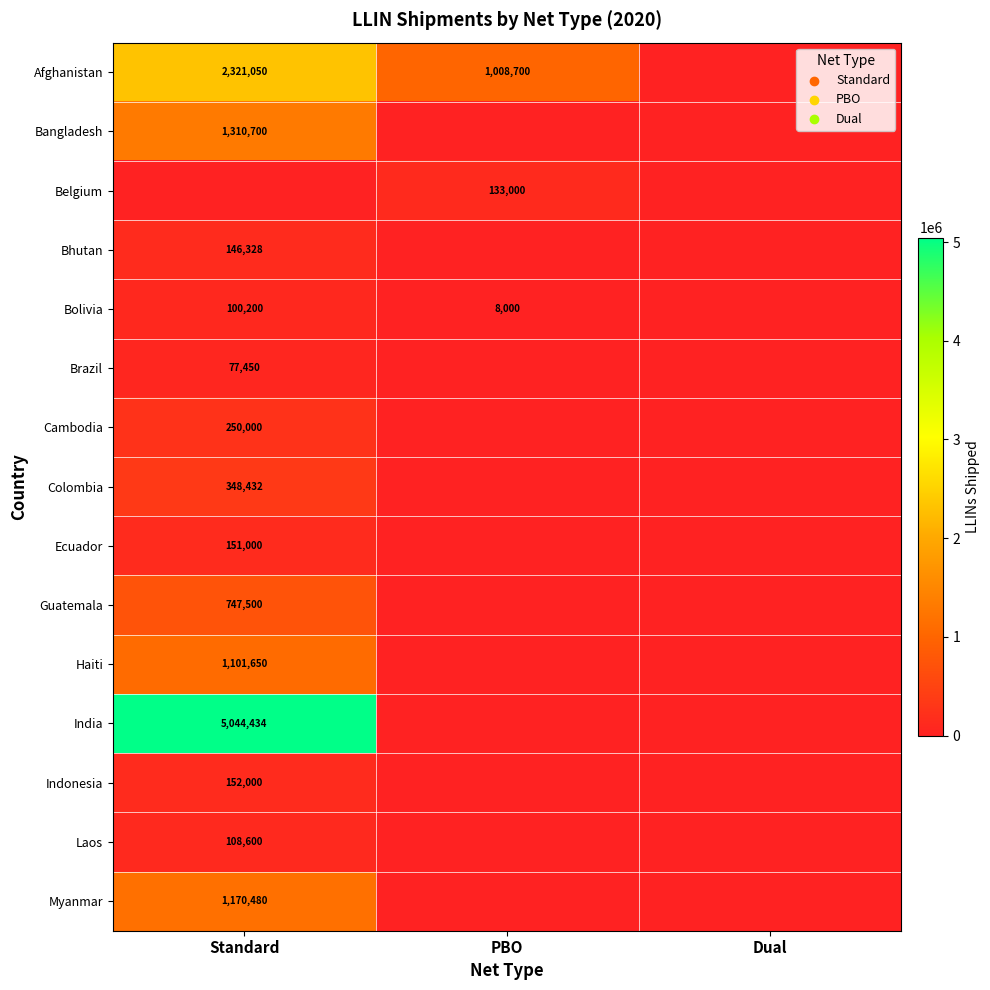

What is the difference between the Bolivia values at Standard and PBO?

92200